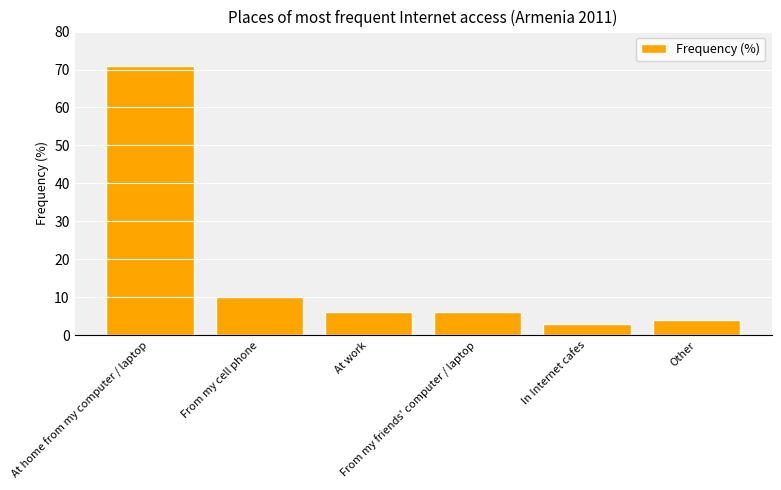

What is the difference between the maximum and minimum values?

68